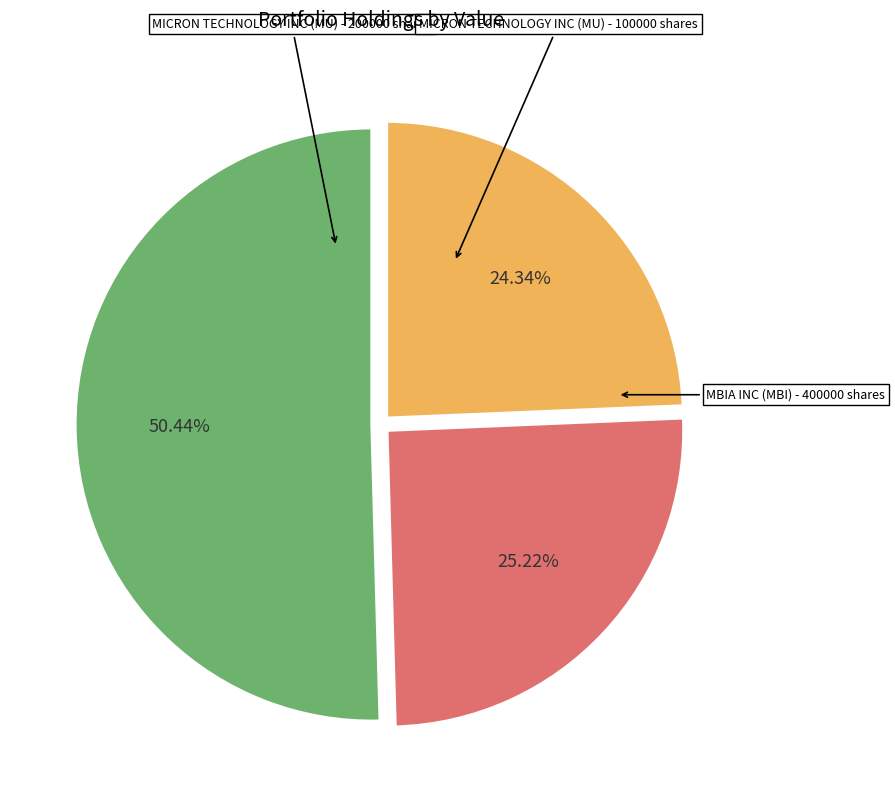

What is the majority slice?

MICRON TECHNOLOGY INC (MU) - 200000 shares